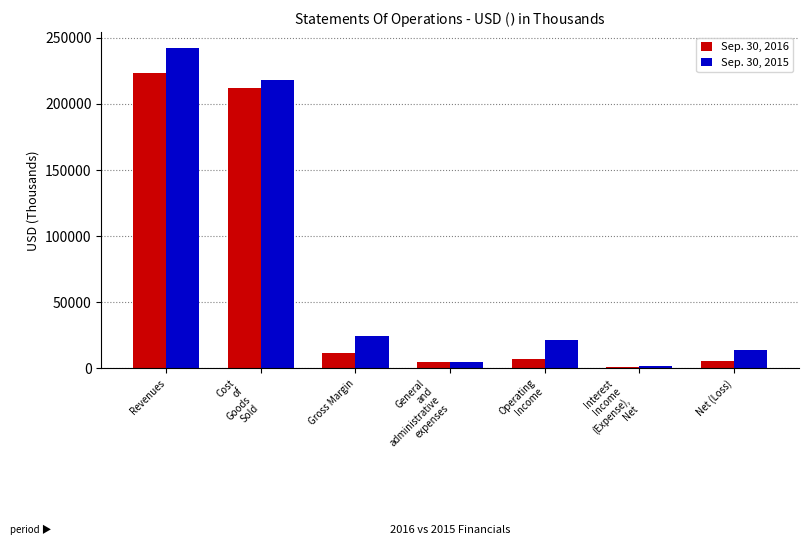

What value does the Sep. 30, 2016 series have at General
and
administrative
expenses, to the nearest 10?

4590